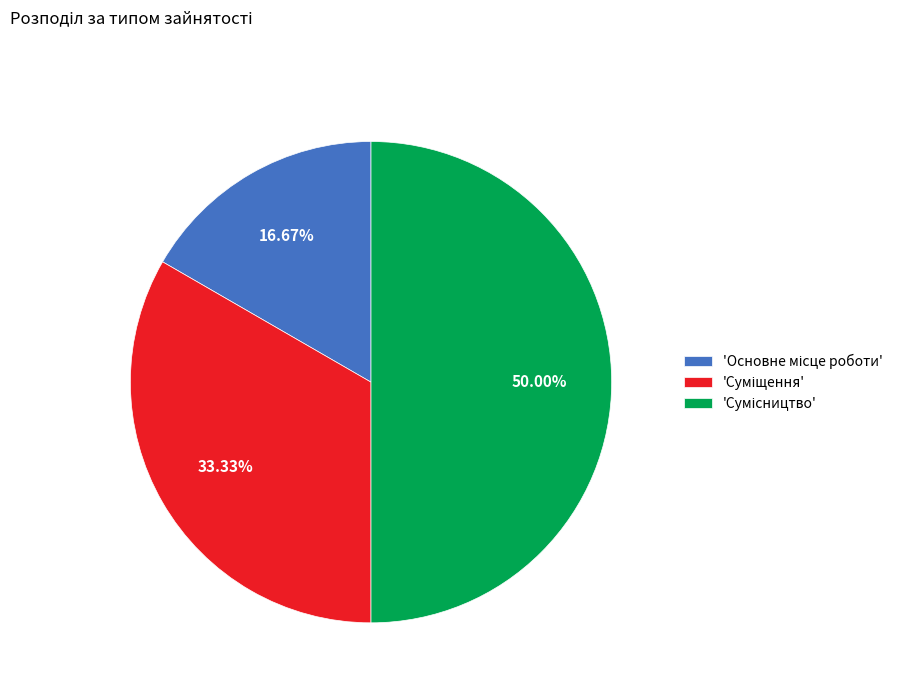

How many segments does this pie chart have?

3